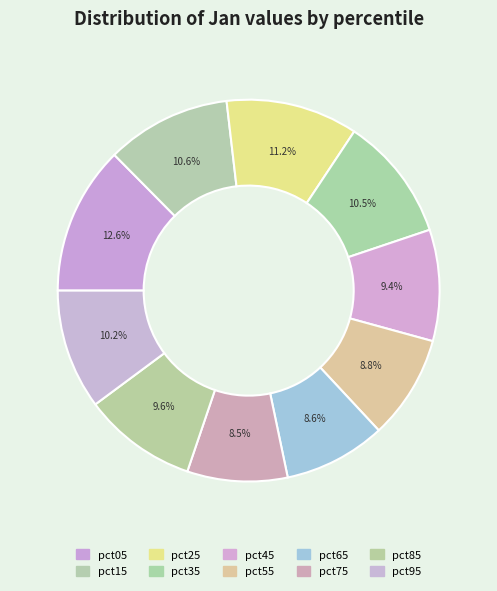

To the nearest percent, what is the average slice percentage?

10%